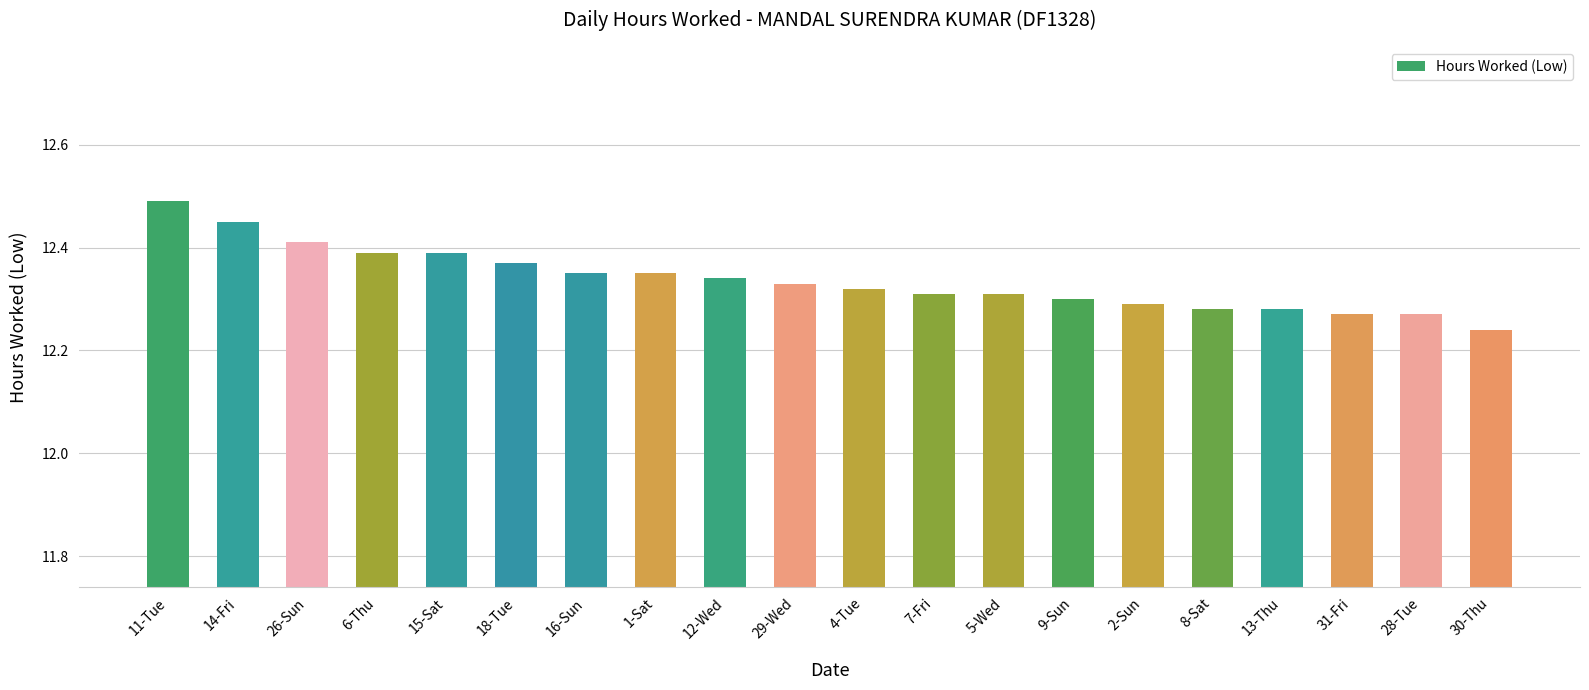

Where is the data nearest to the value 12?

30-Thu